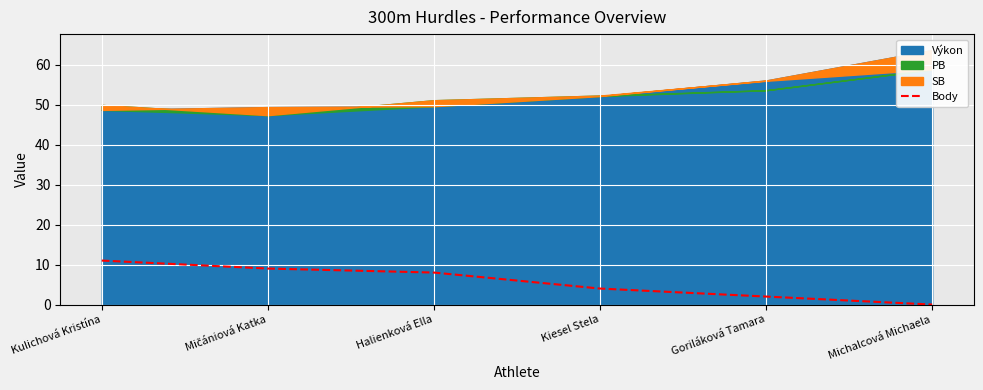

How many data points are less than 8?

3